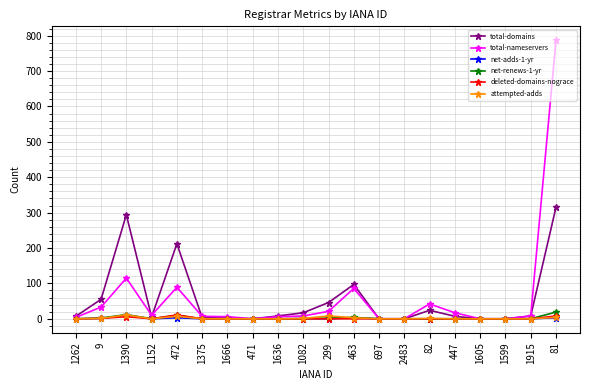

At which label does total-nameservers first exceed 8?

9